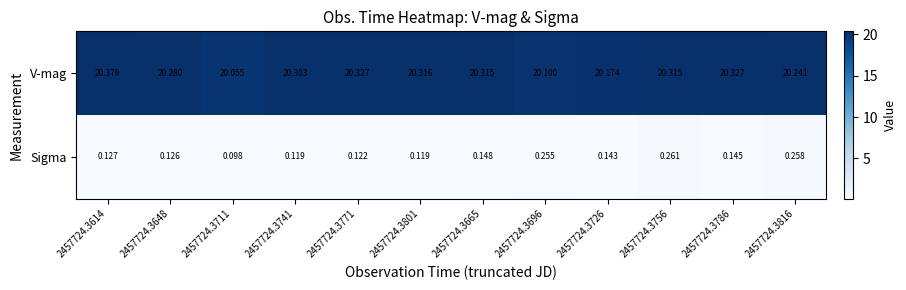

Is the value of V-mag at 2457724.3726 greater than the value of Sigma at 2457724.3696?

Yes